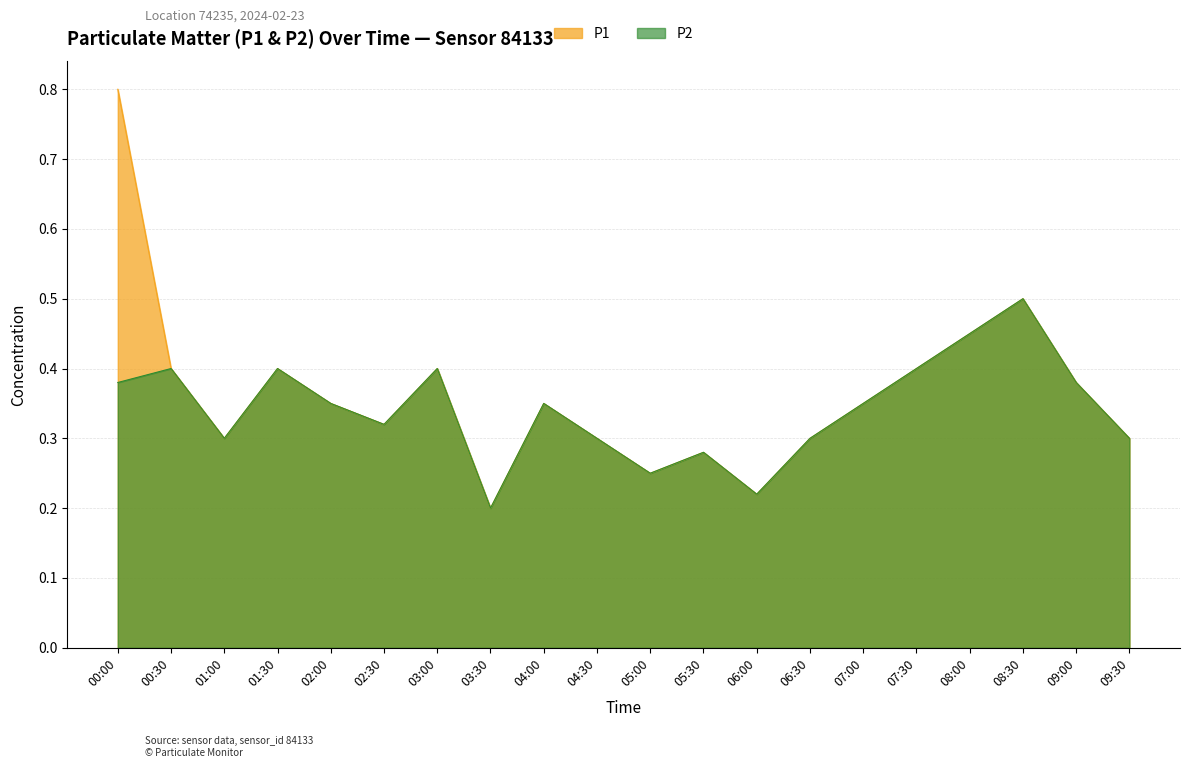

True or false: P1 has more than 0 points higher than both neighbors.

True